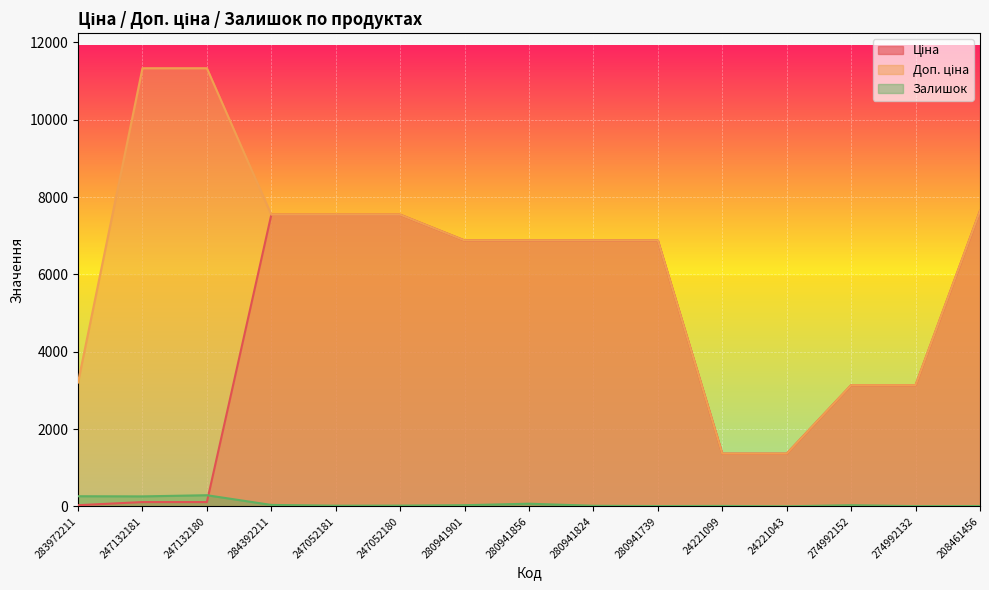

Rank the series by their maximum value, from highest to lowest.

Доп. ціна, Ціна, Залишок